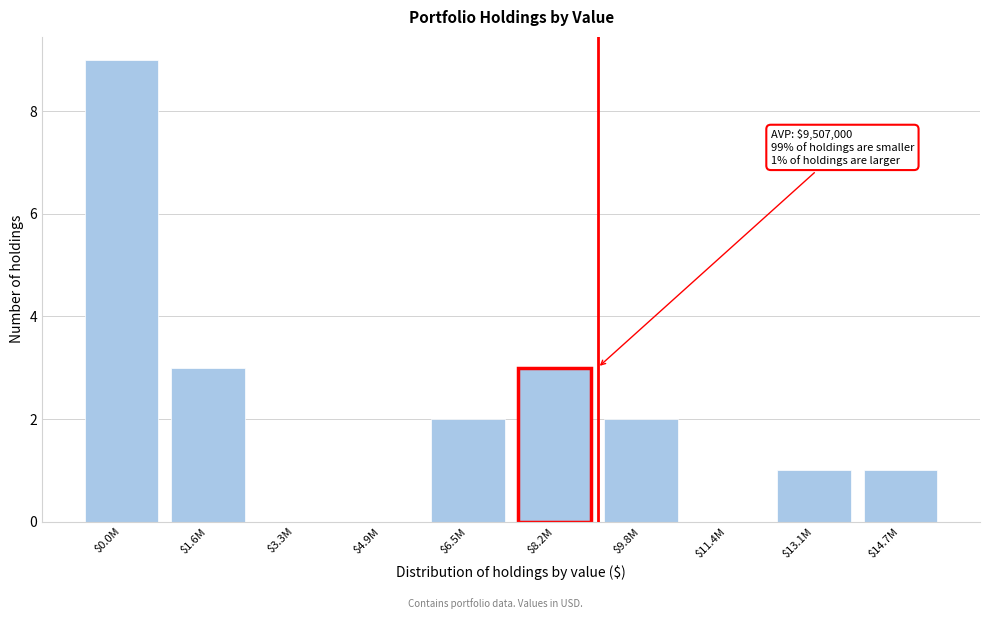

What is the sum of all values?

21